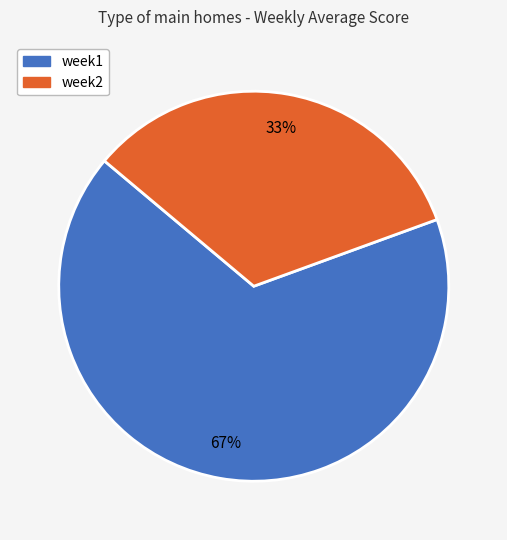

To the nearest percent, what is the combined percentage of week2 and week1?

100%